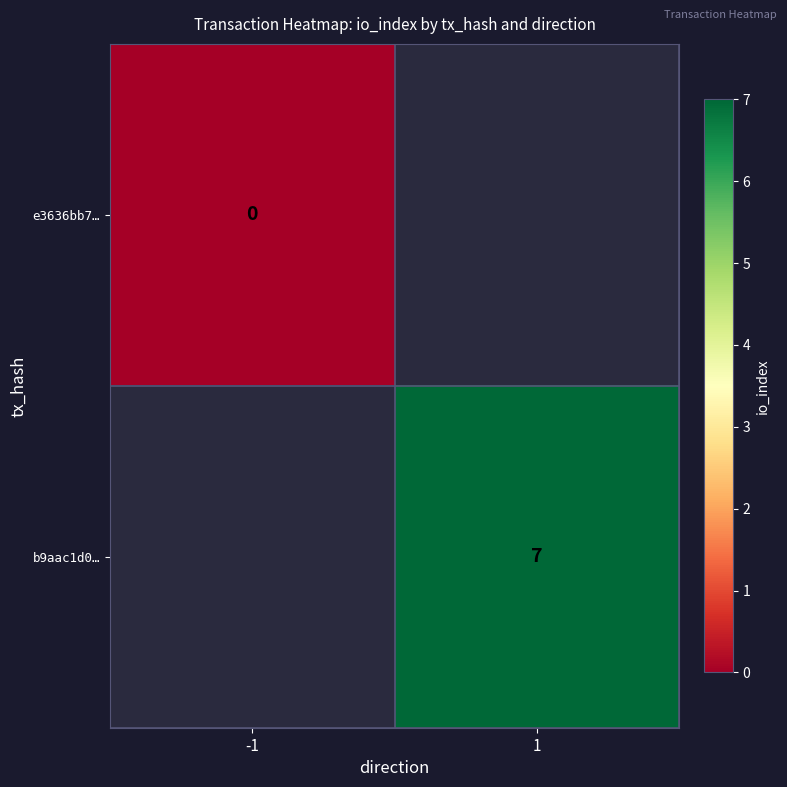

How many data points does each series have?

2